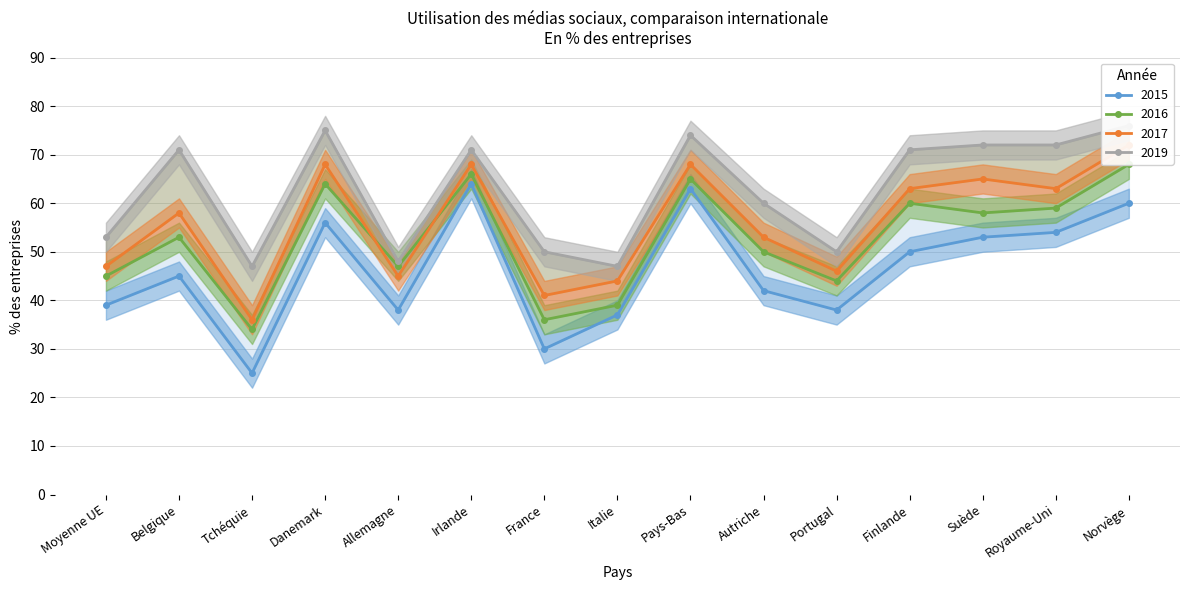

What is the sum of the 2015 values at Belgique and Irlande?

109